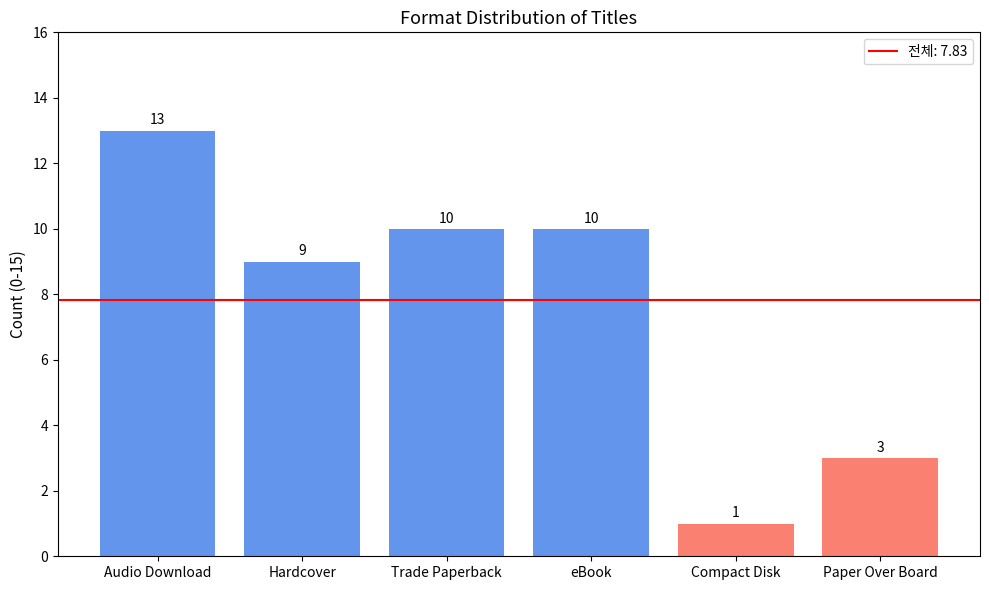

The chart shows a value of 10 at eBook. True or false?

True